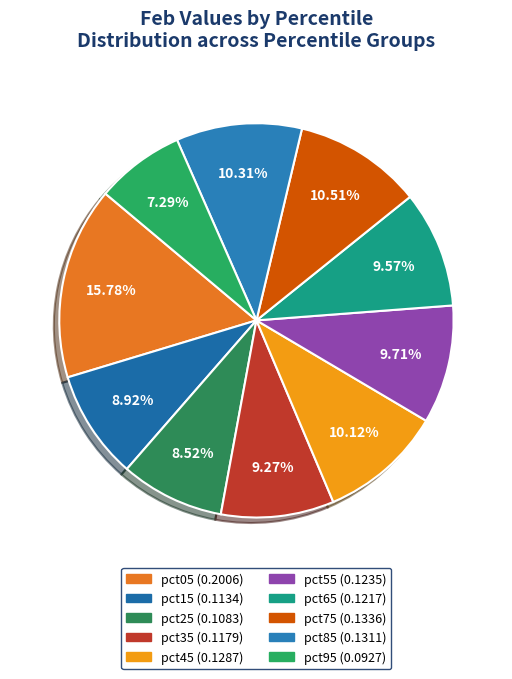

What is the smallest slice in the pie chart?

pct95